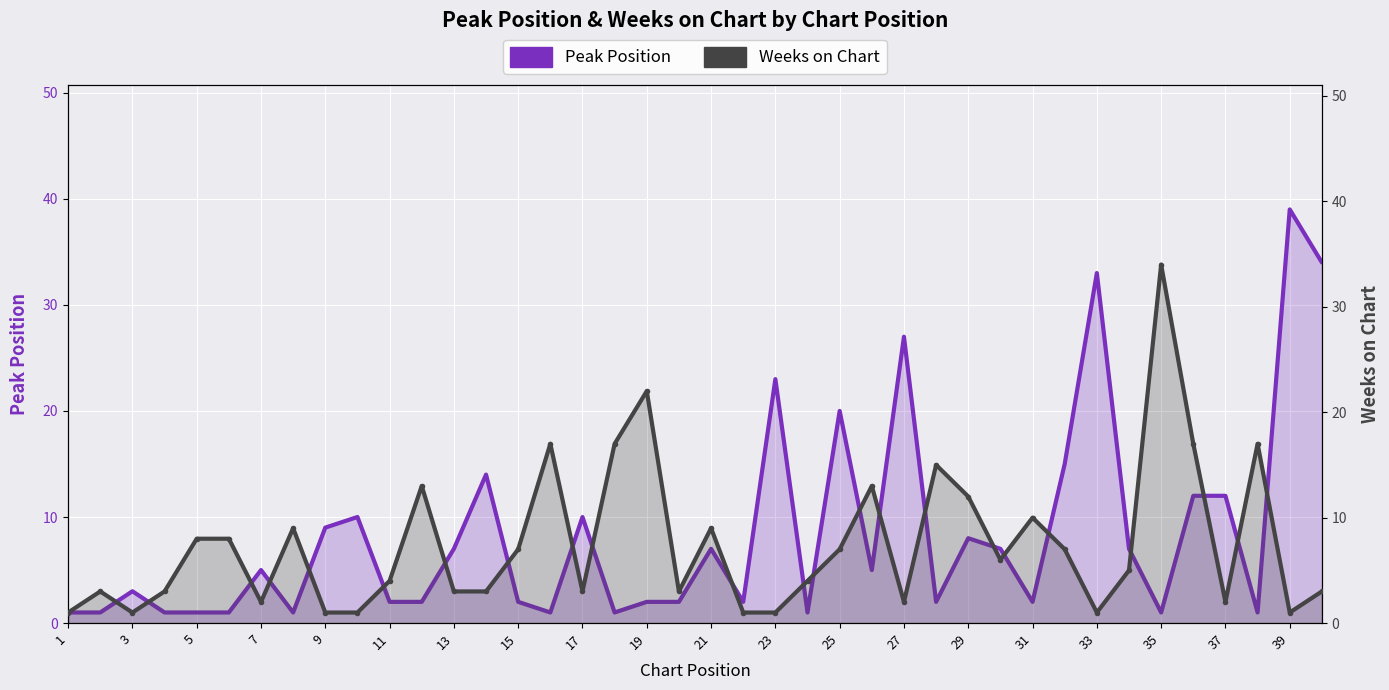

Which category has the lowest value in the Weeks on Chart series?

1